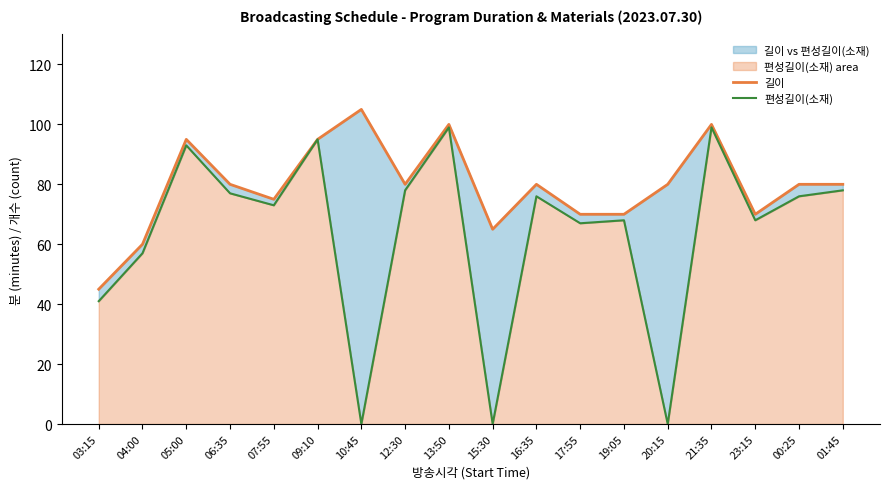

Where is the first local minimum for 편성길이(소재)?

07:55